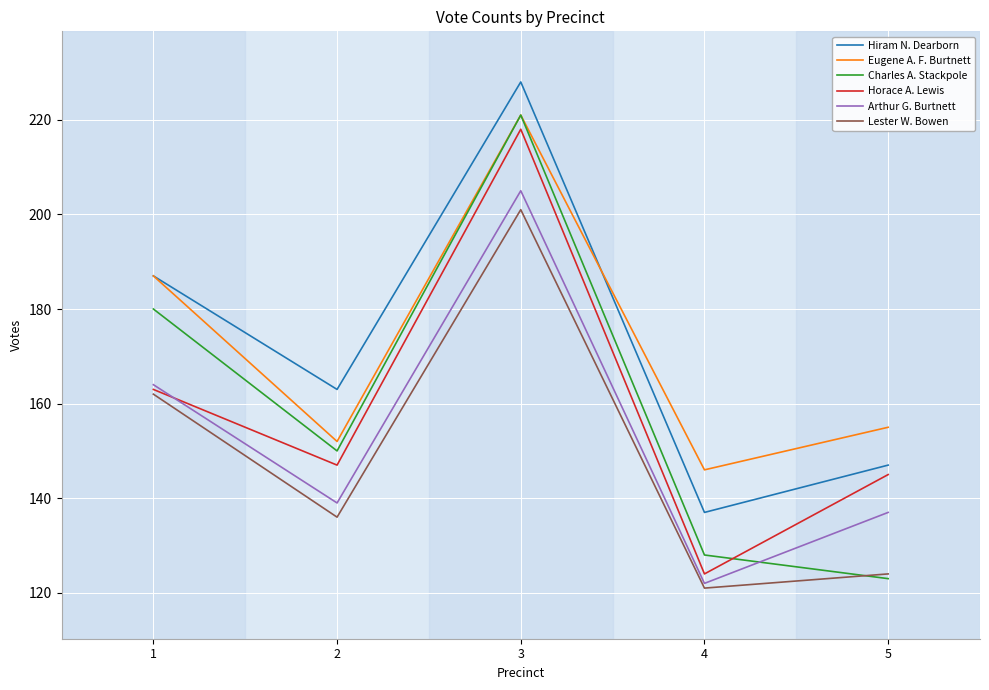

Does the chart have visible grid lines?

Yes